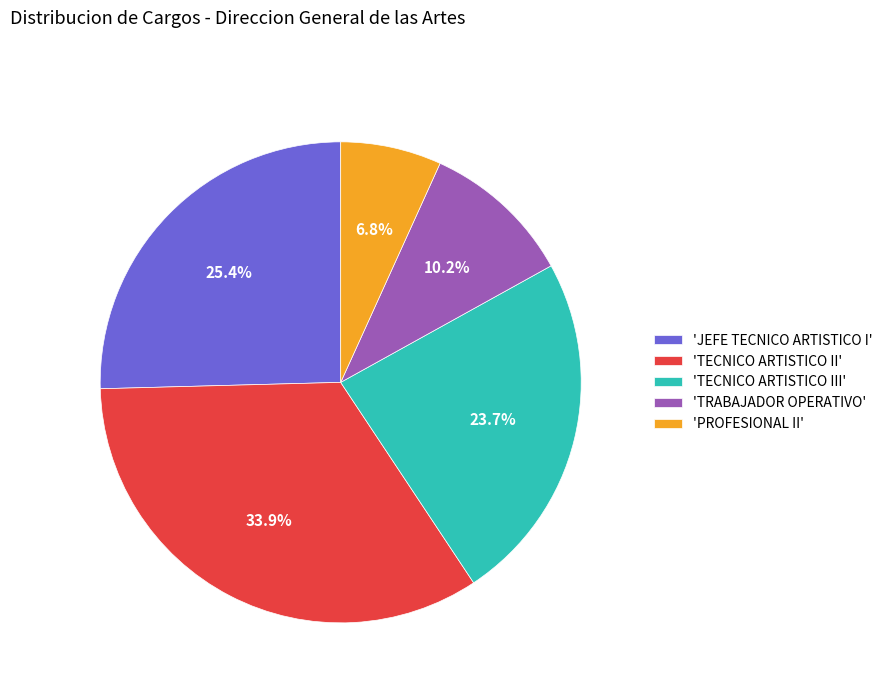

Between 'PROFESIONAL II' and 'JEFE TECNICO ARTISTICO I', which is larger?

'JEFE TECNICO ARTISTICO I'